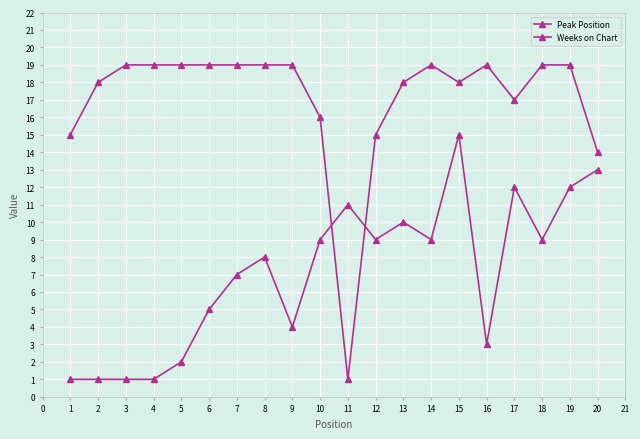

True or false: Weeks on Chart and Peak Position intersect in this chart.

True